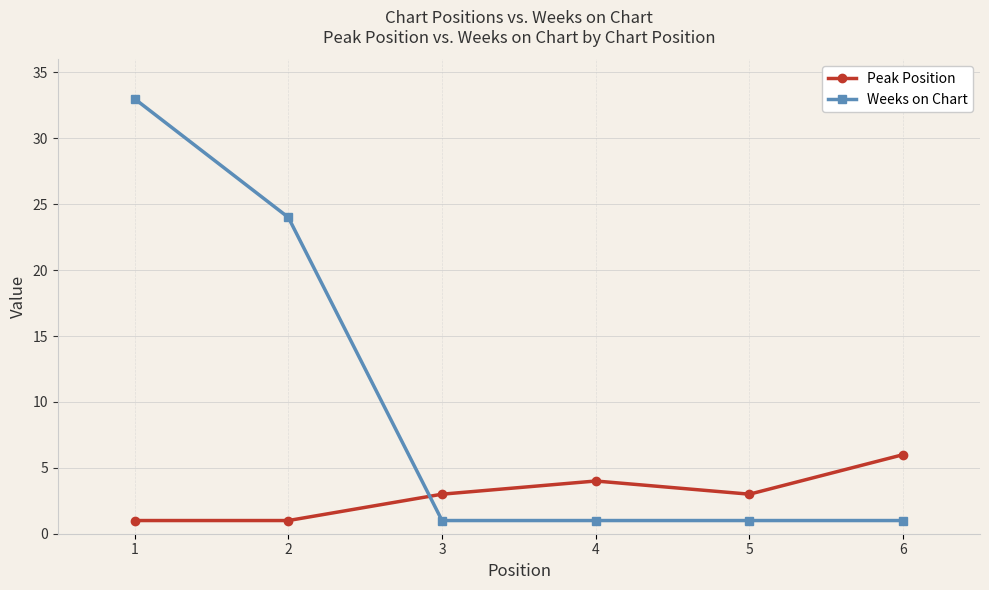

True or false: Weeks on Chart has more than 2 points higher than both neighbors.

False